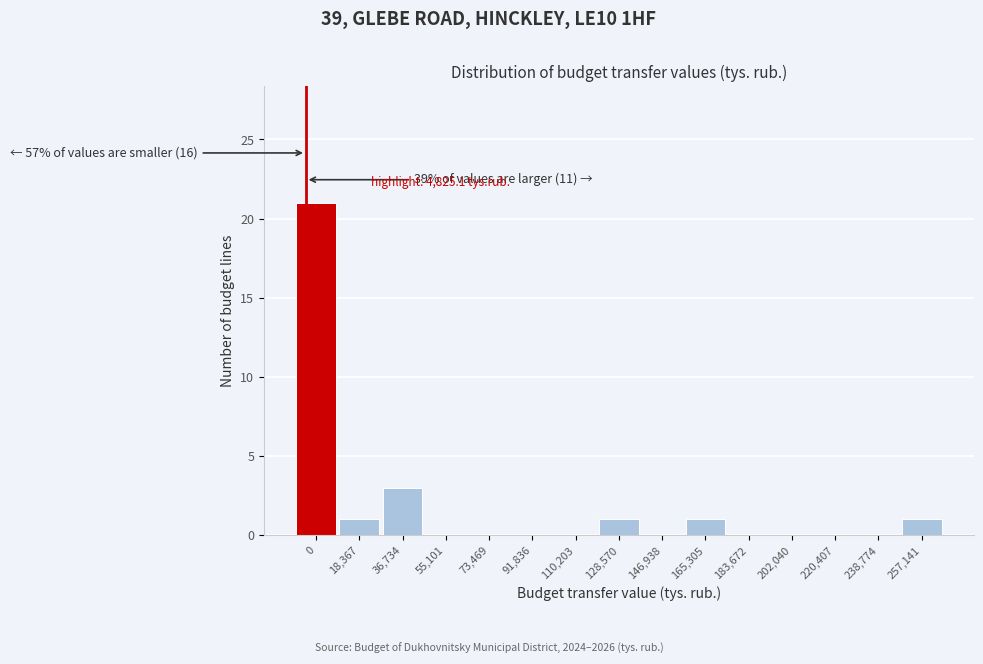

Reading right to left, transcribe all the data shown in this chart.

257,141=1	238,774=0	220,407=0	202,040=0	183,672=0	165,305=1	146,938=0	128,570=1	110,203=0	91,836=0	73,469=0	55,101=0	36,734=3	18,367=1	0=21